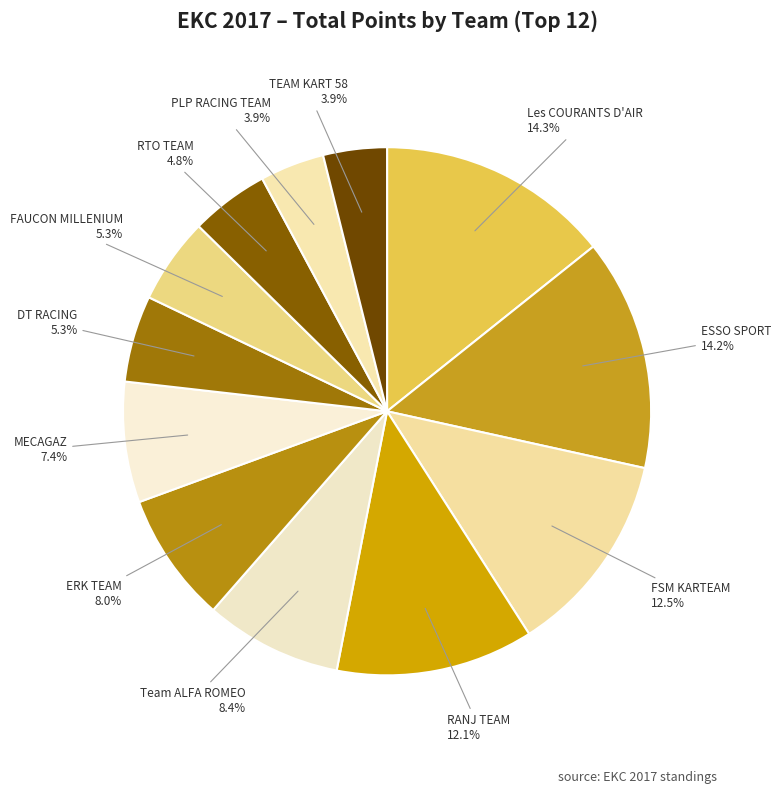

Is there any slice that represents more than half of the pie?

No